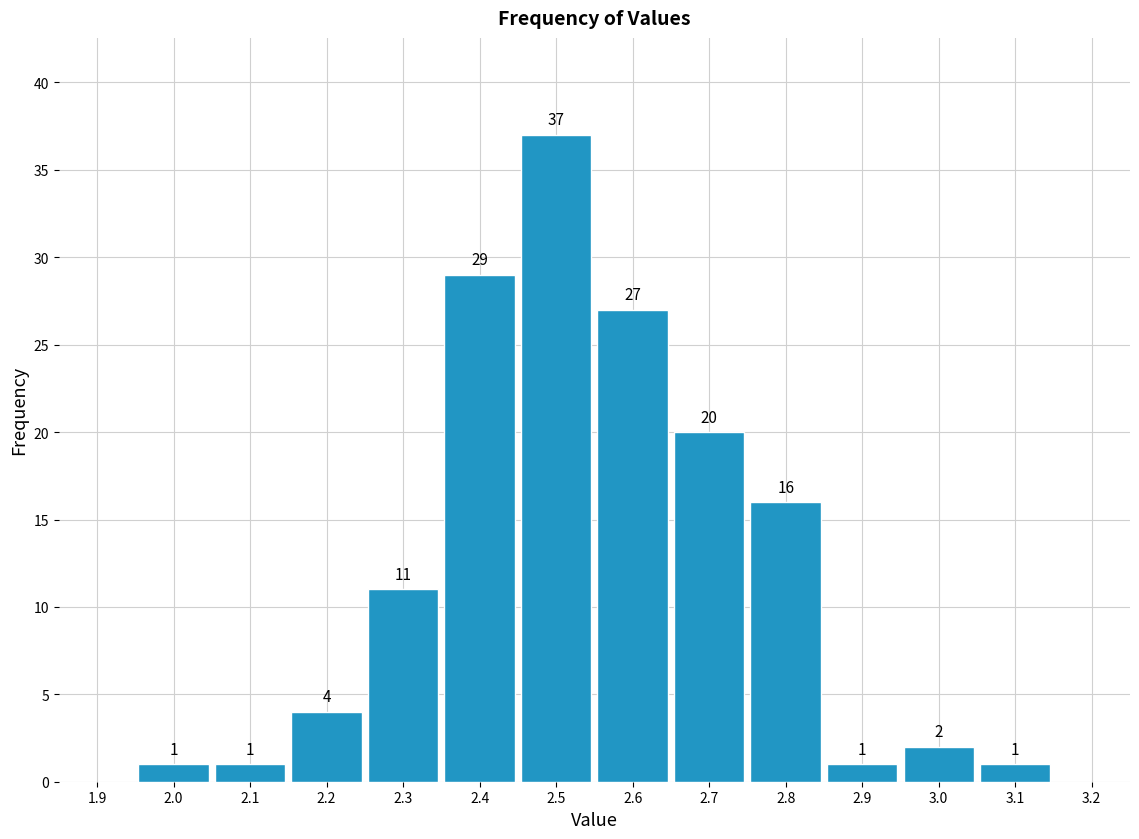

Which range on the x-axis has the tallest bar?

2.45 to 2.55